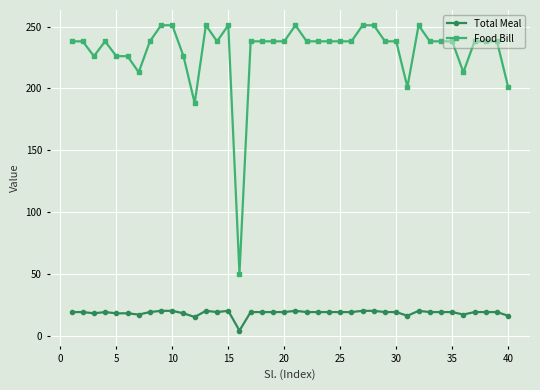

What is the highest value of the Food Bill series?

251